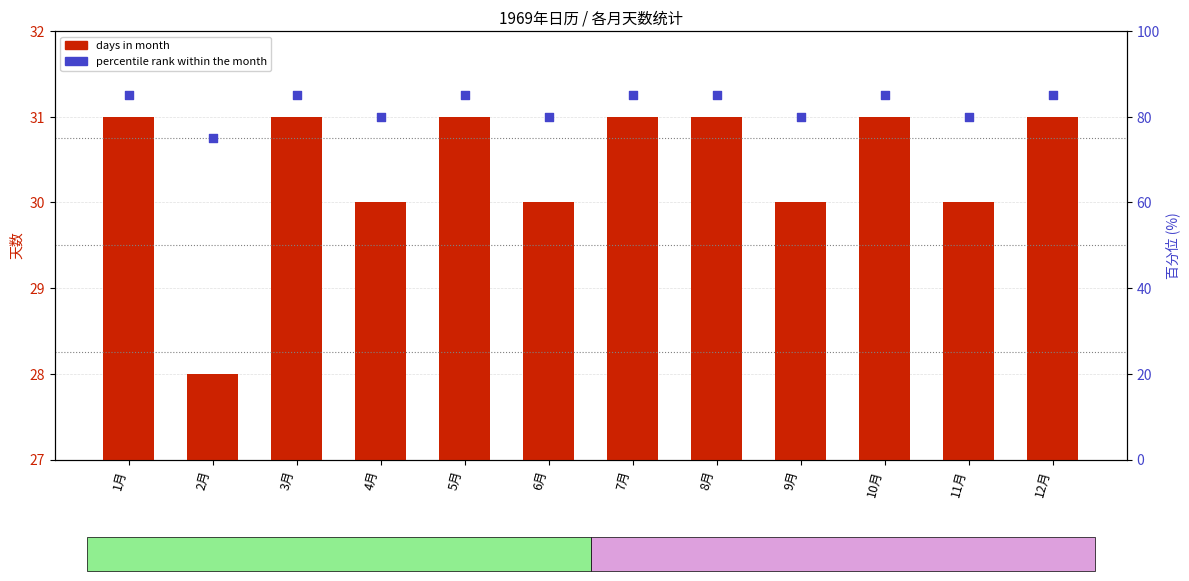

What are all the series names shown in the legend?

days in month, percentile rank within the month